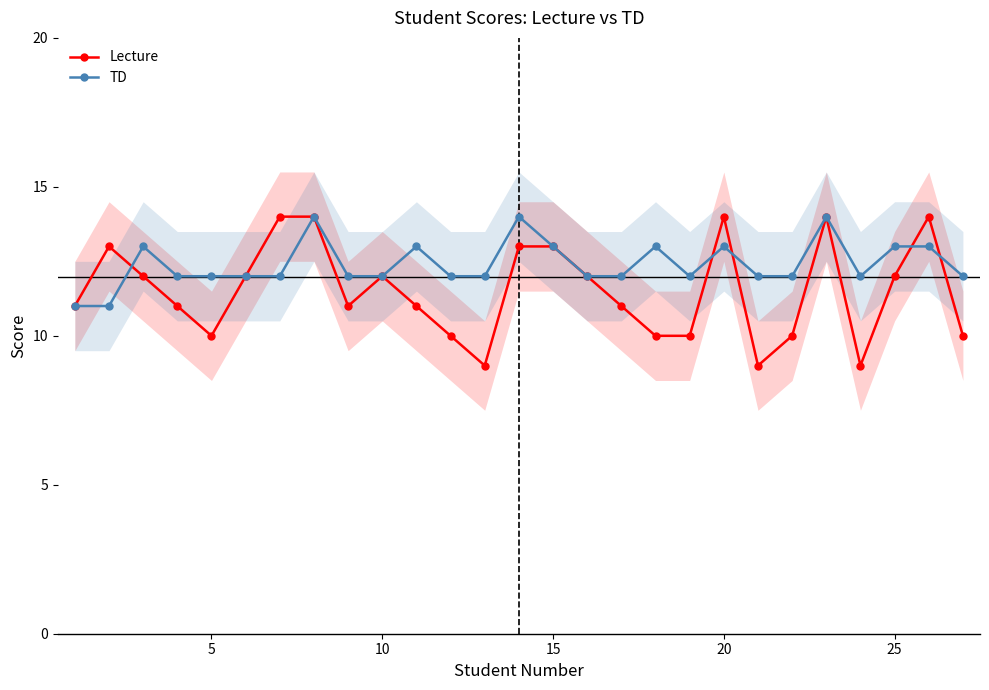

Reading right to left, what are all the values shown in this chart?

Lecture: 10	14	12	9	14	10	9	14	10	10	11	12	13	13	9	10	11	12	11	14	14	12	10	11	12	13	11
TD: 12	13	13	12	14	12	12	13	12	13	12	12	13	14	12	12	13	12	12	14	12	12	12	12	13	11	11